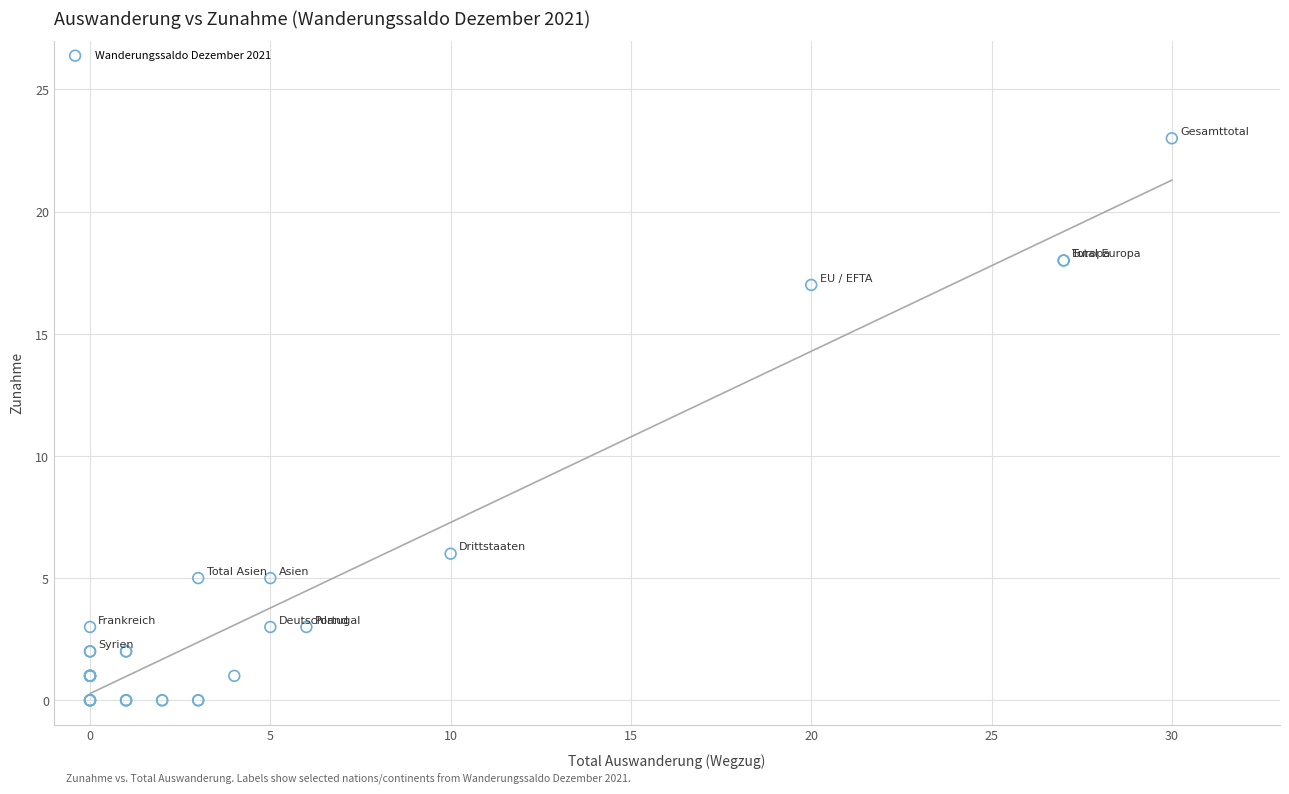

What Y value in the scatter plot is closest to 11?

6